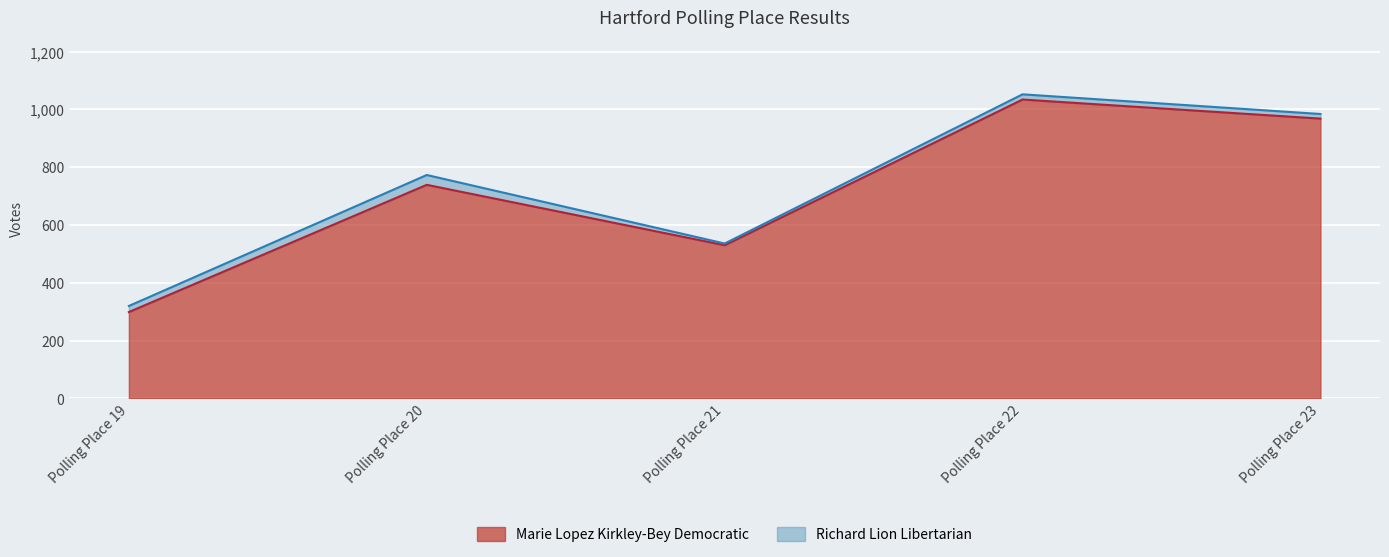

List the labels in order of value, largest first.

Polling Place 22, Polling Place 23, Polling Place 20, Polling Place 21, Polling Place 19